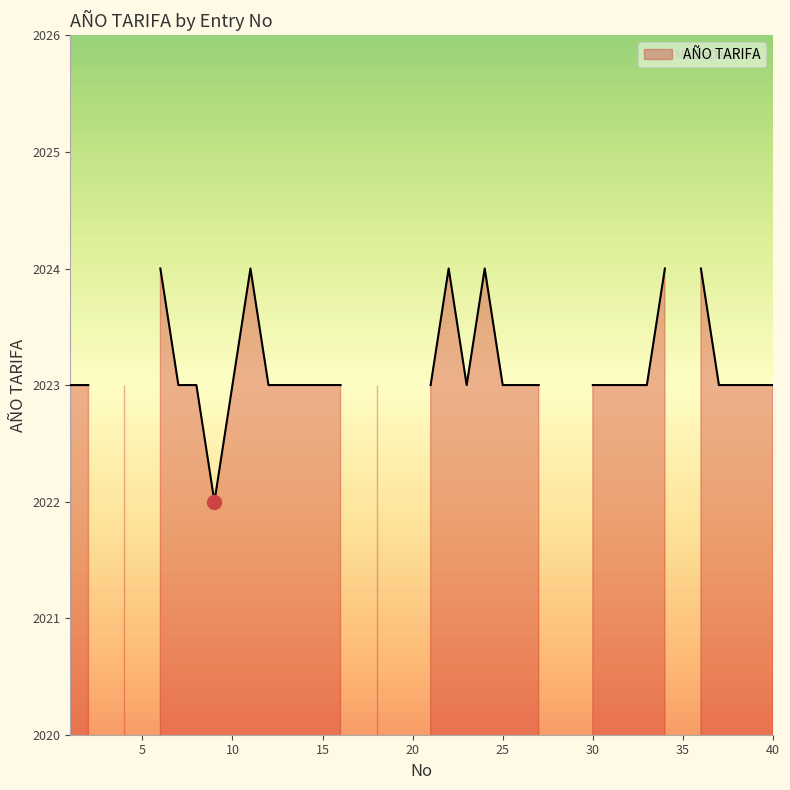

Reading left to right, list all the values displayed in this chart.

2023	2023	0	2023	0	2024	2023	2023	2022	2023	2024	2023	2023	2023	2023	2023	0	2023	0	0	2023	2024	2023	2024	2023	2023	2023	0	0	2023	2023	2023	2023	2024	0	2024	2023	2023	2023	2023